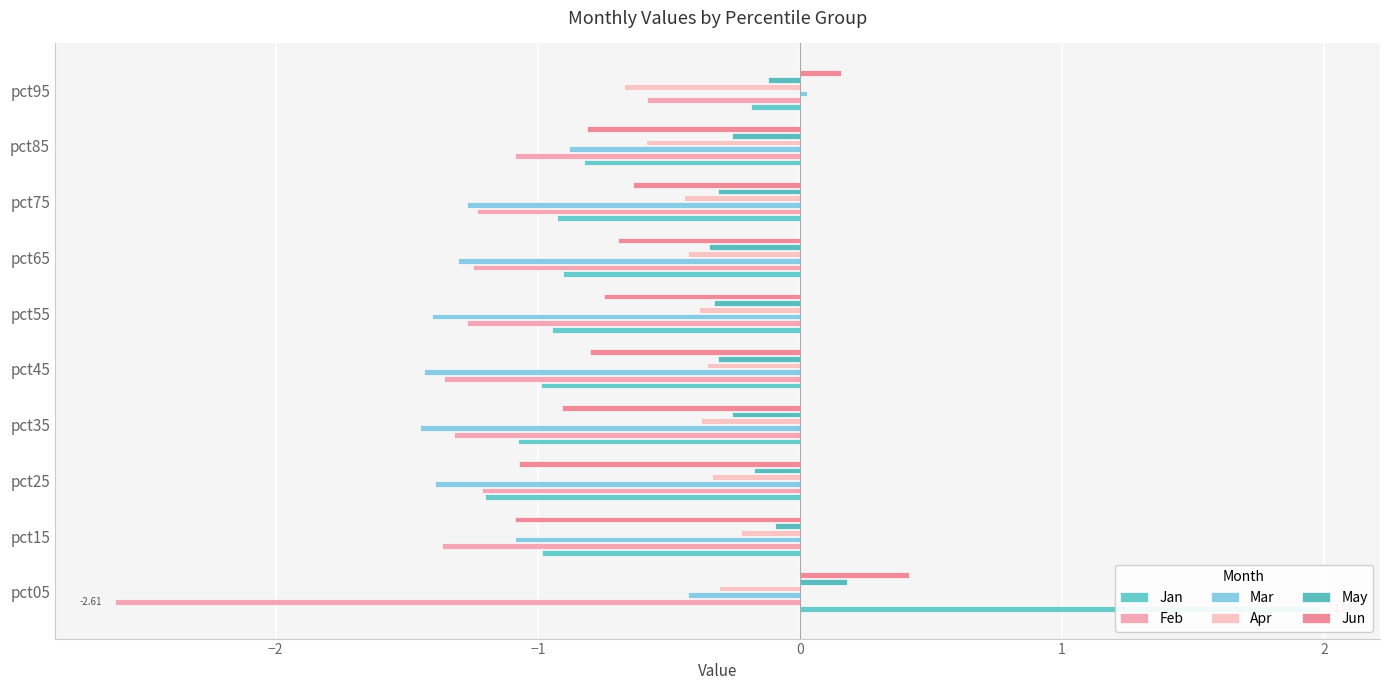

Count the number of data series in this chart.

6